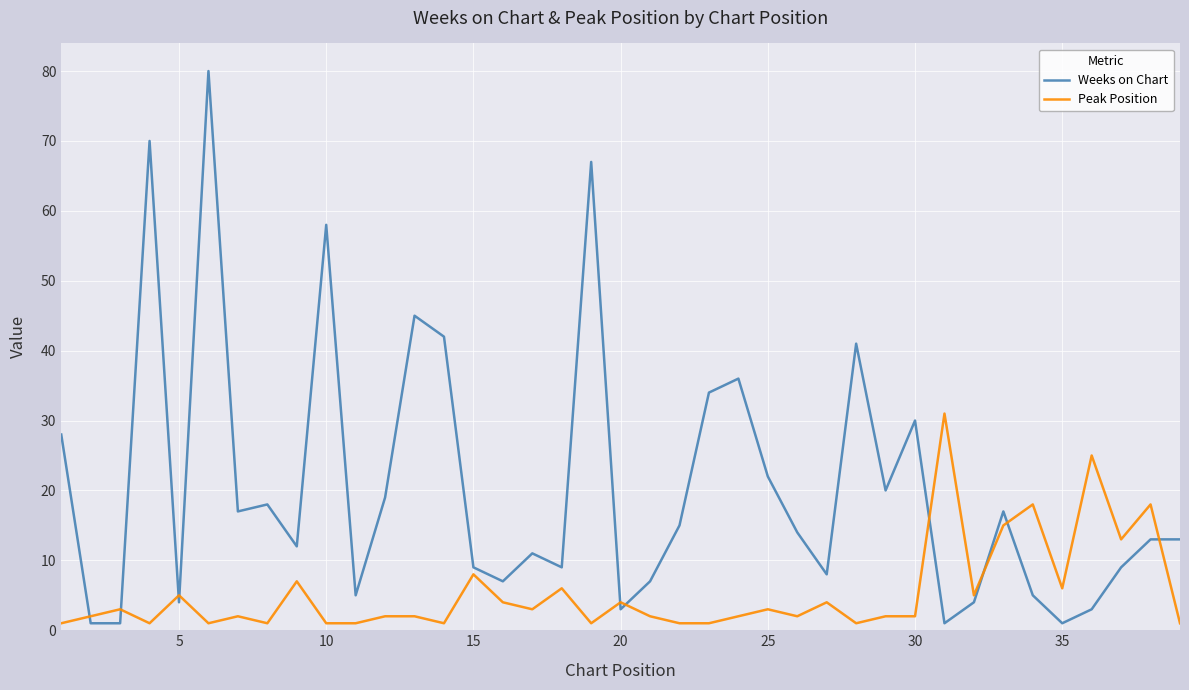

What is the maximum value shown in the chart?

80